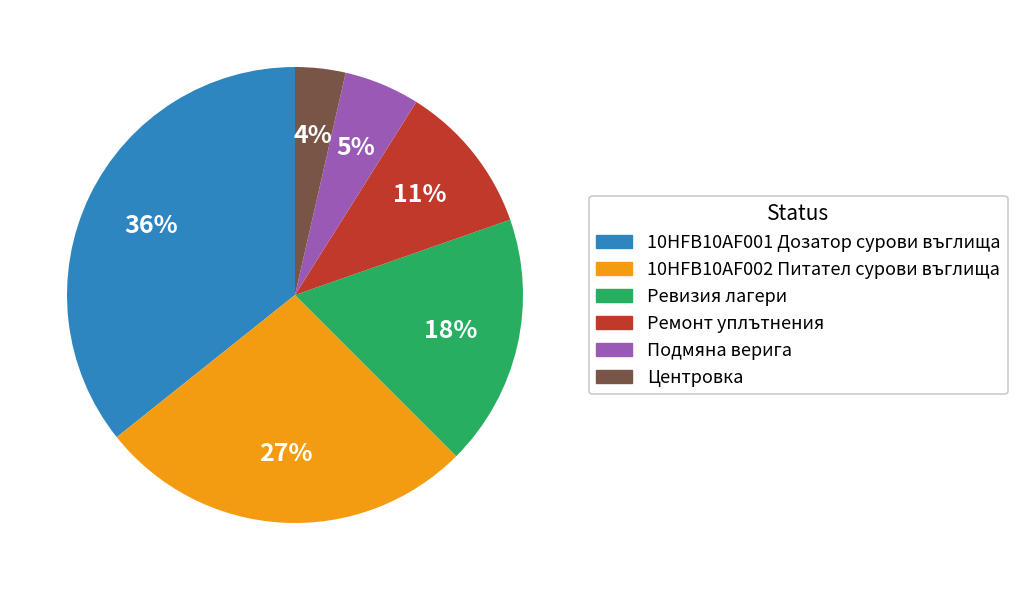

What is the largest slice in the pie chart?

10HFB10AF001 Дозатор сурови въглища